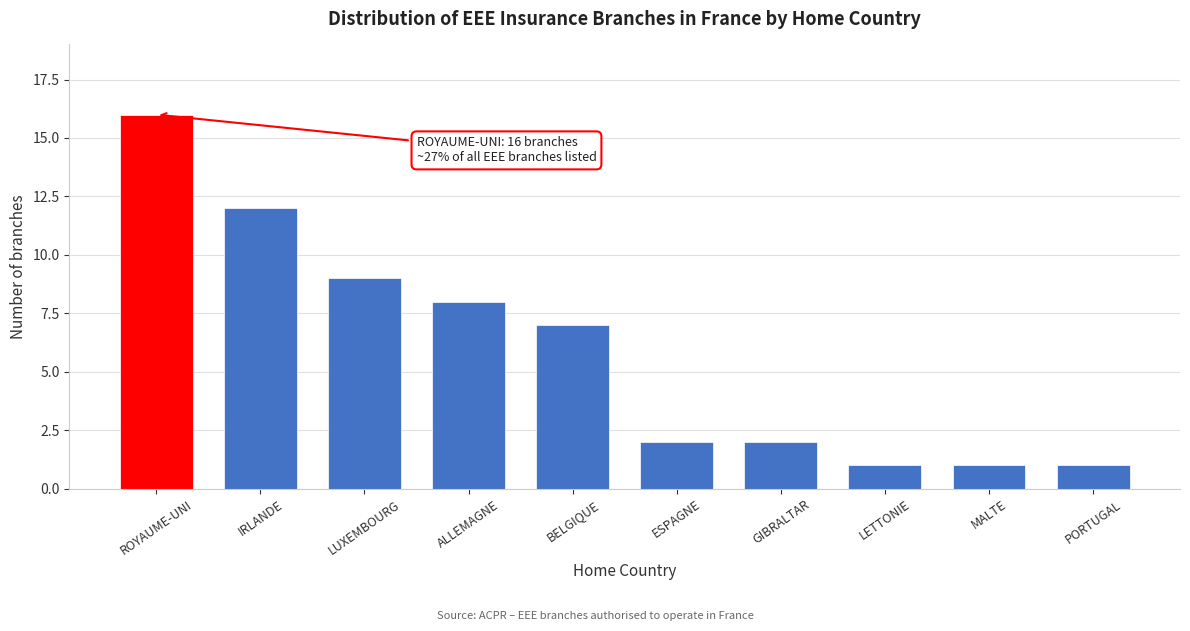

Reading left to right, transcribe all the data shown in this chart.

ROYAUME-UNI=16	IRLANDE=12	LUXEMBOURG=9	ALLEMAGNE=8	BELGIQUE=7	ESPAGNE=2	GIBRALTAR=2	LETTONIE=1	MALTE=1	PORTUGAL=1